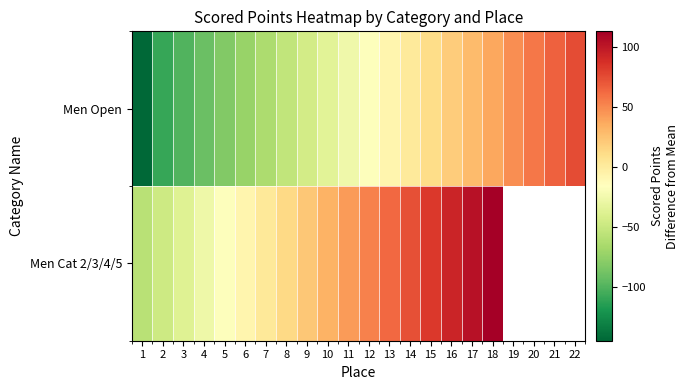

List the series in order of their peak value, lowest first.

Men Open, Men Cat 2/3/4/5